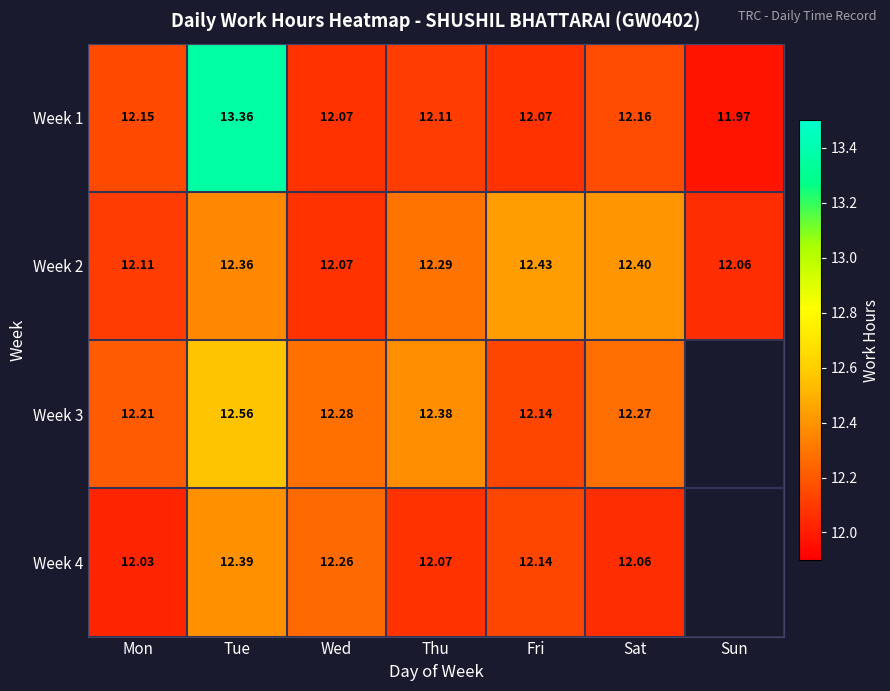

At which label does Week 2 reach its minimum?

Sun